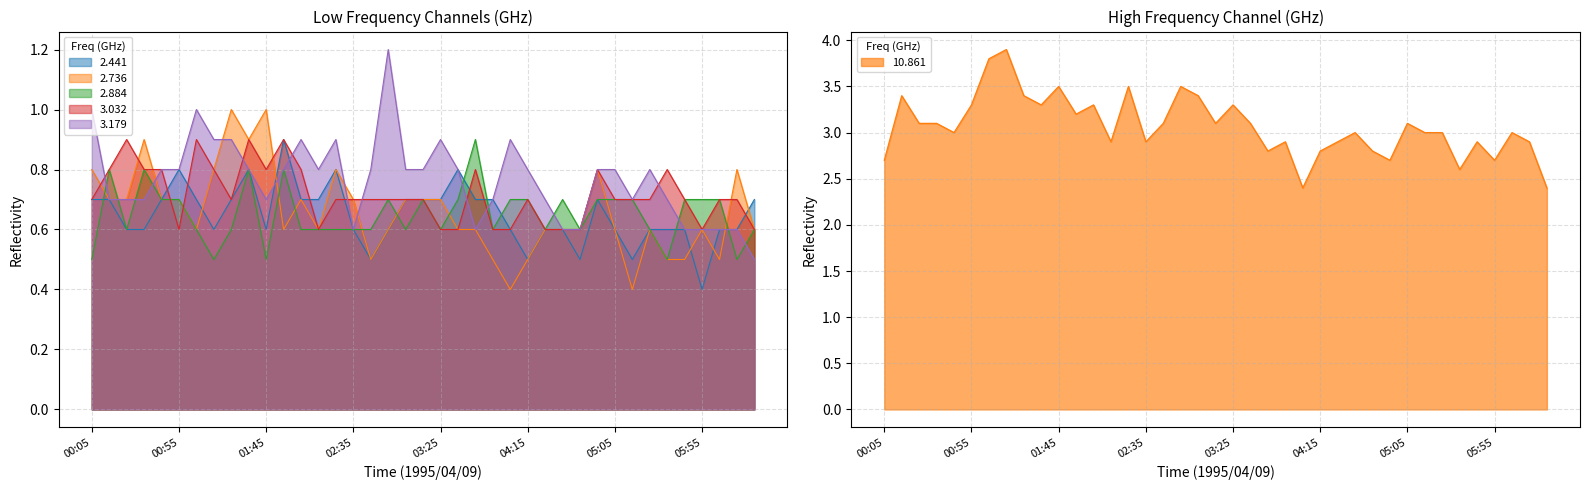

What is the sum of all 2.441 values?

25.3